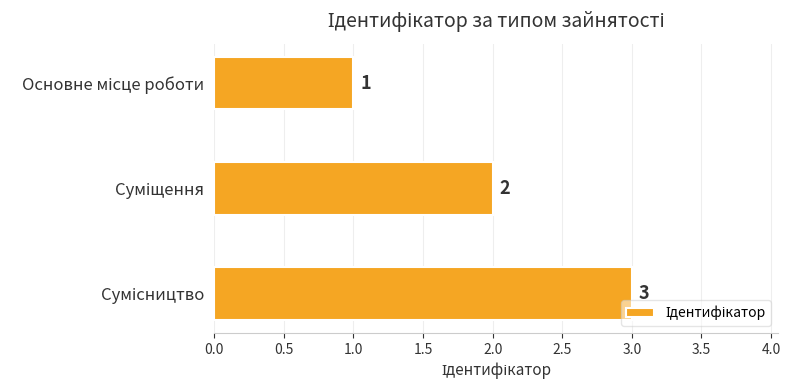

How many values are between 1 and 3?

3